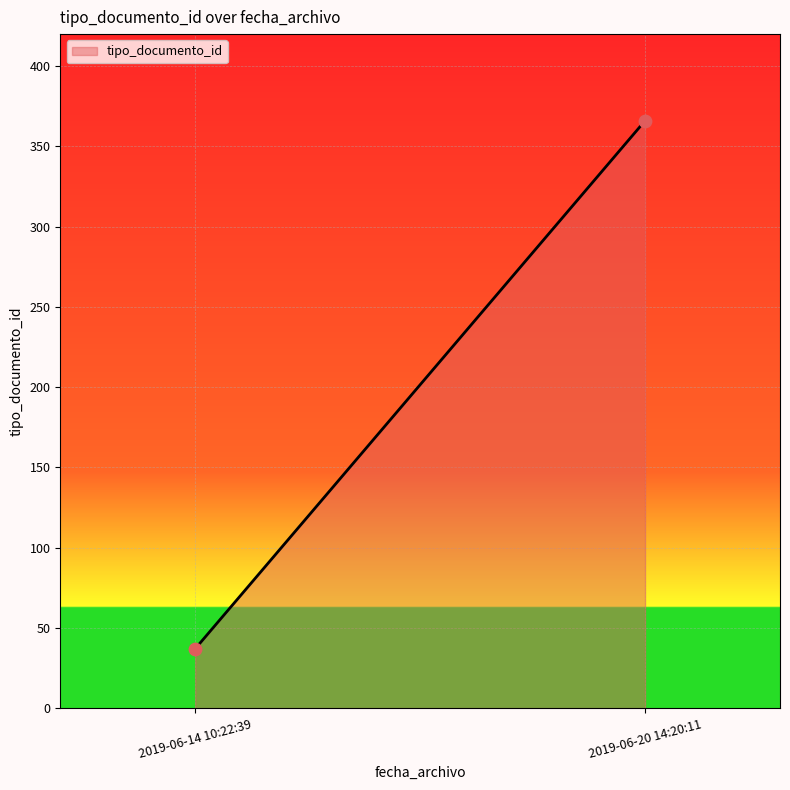

What is the average Y value?

202